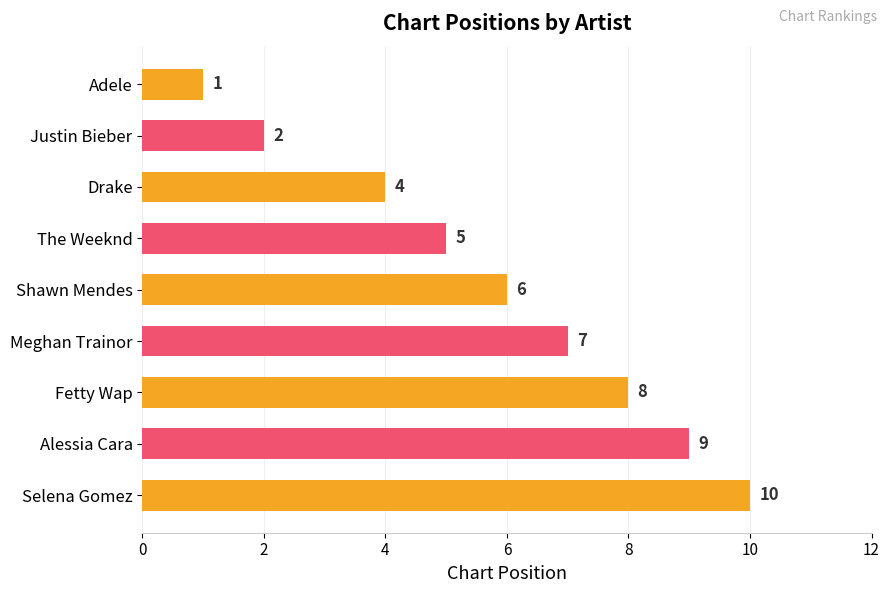

How many bars are there in total?

9